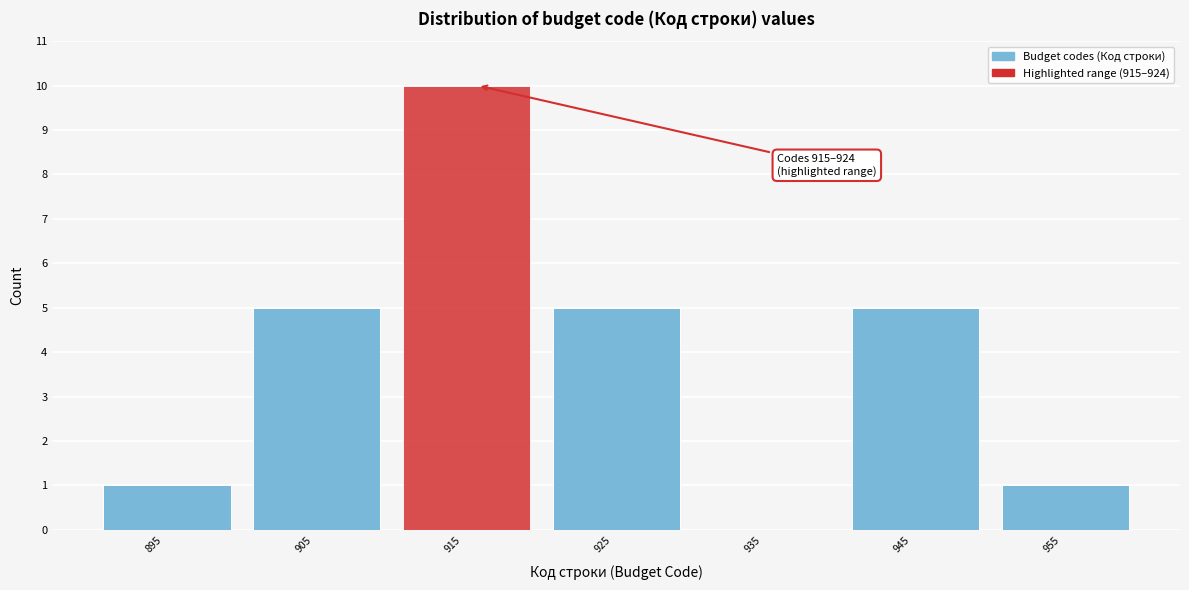

Reading left to right, list all the values displayed in this chart.

895=1	905=5	915=10	925=5	935=0	945=5	955=1